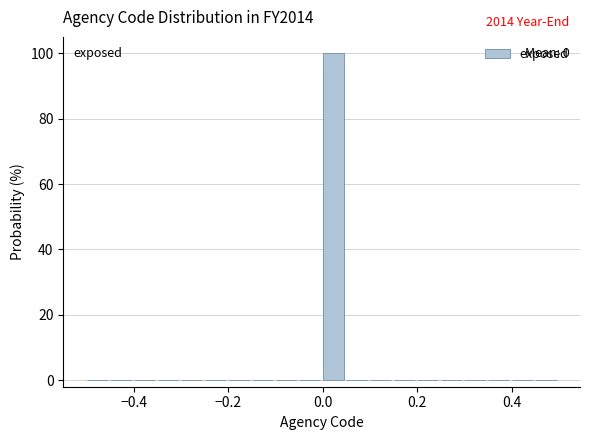

Around what value on the x-axis is the tallest bar? Give the approximate position of its centre, as read against the axis.

0.02